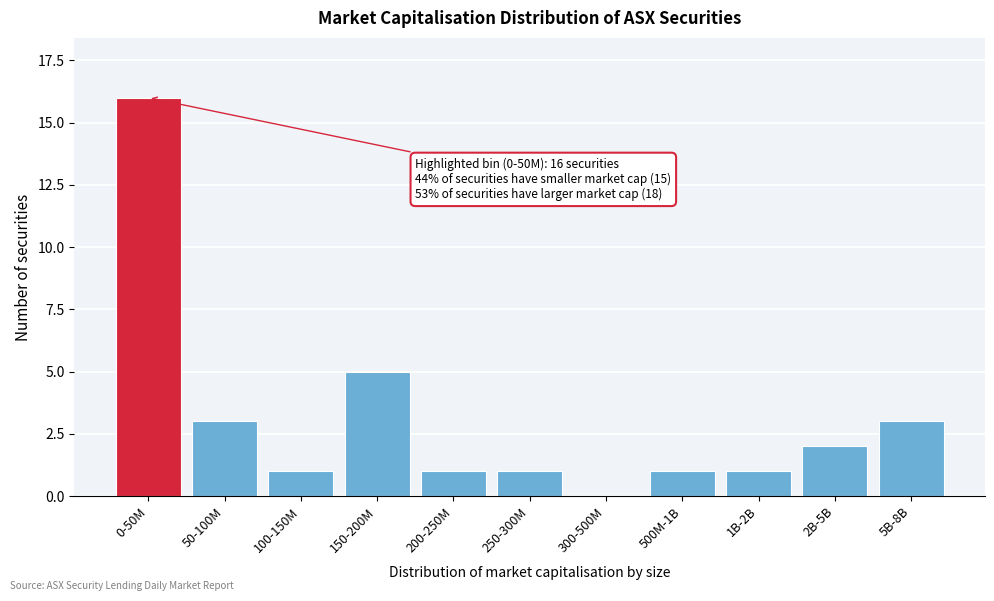

Reading left to right, what are all the values shown in this chart?

0-50M=16	50-100M=3	100-150M=1	150-200M=5	200-250M=1	250-300M=1	300-500M=0	500M-1B=1	1B-2B=1	2B-5B=2	5B-8B=3